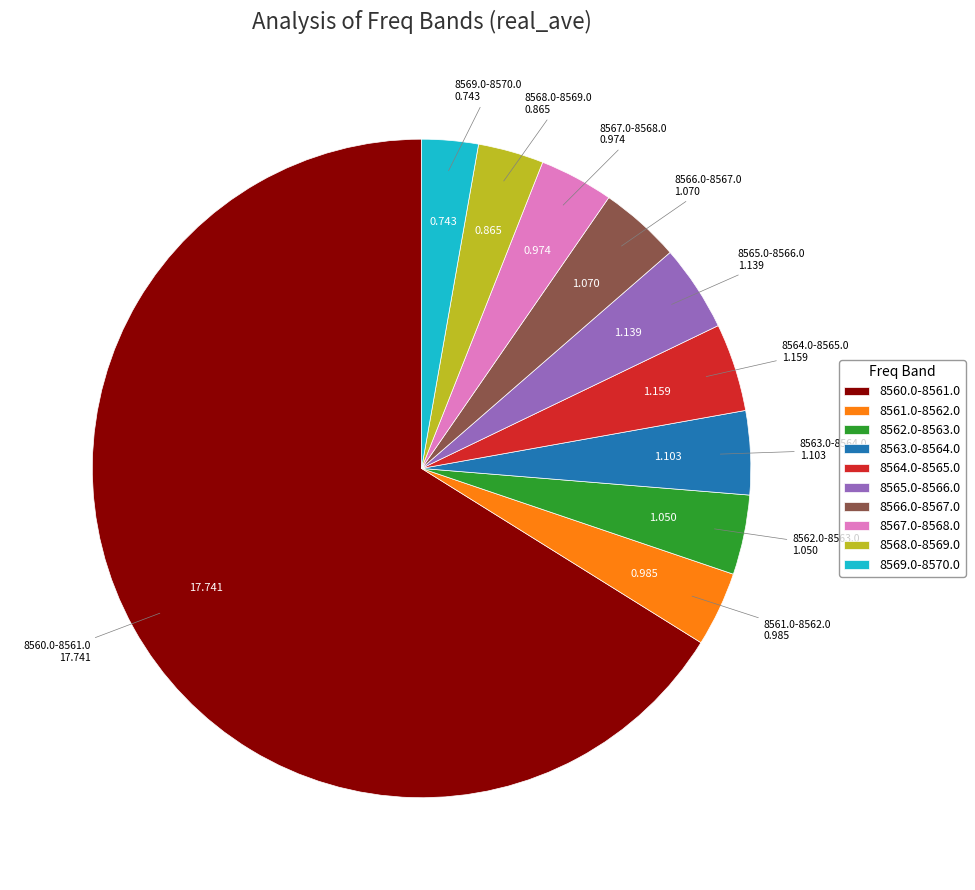

Does 8568.0-8569.0 account for over 50% of the chart?

No